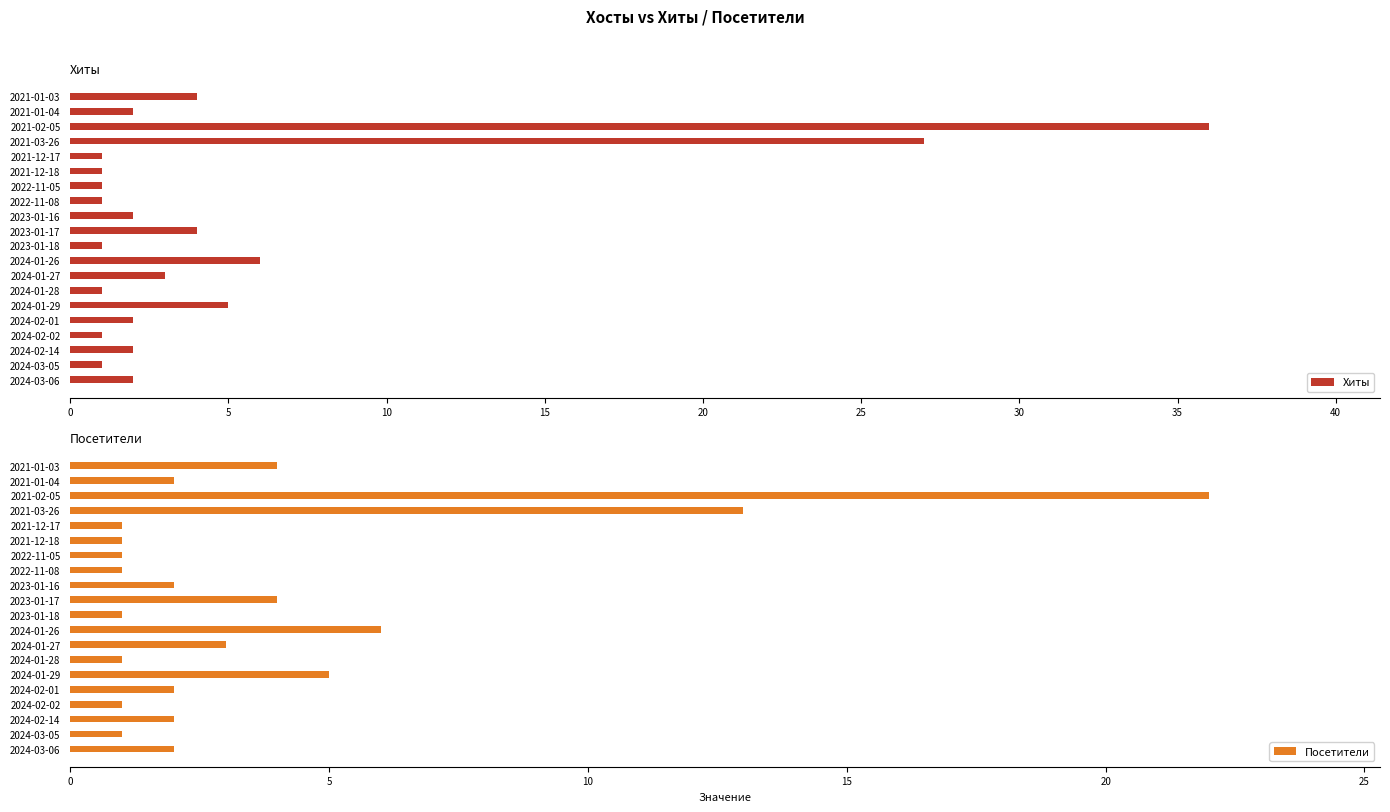

What is the average value of the Хиты series?

5